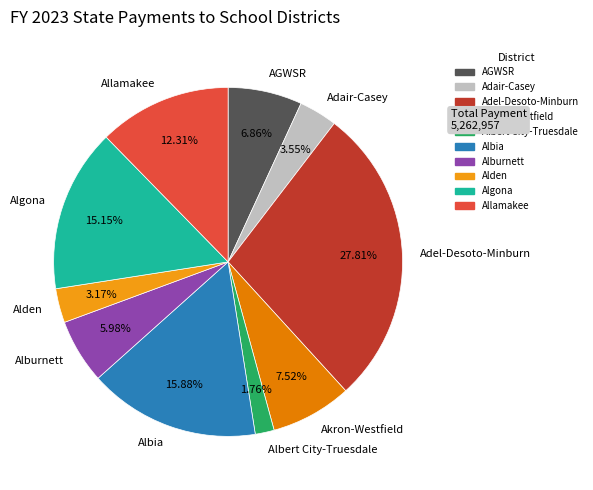

To the nearest percent, what is the average slice percentage?

10%